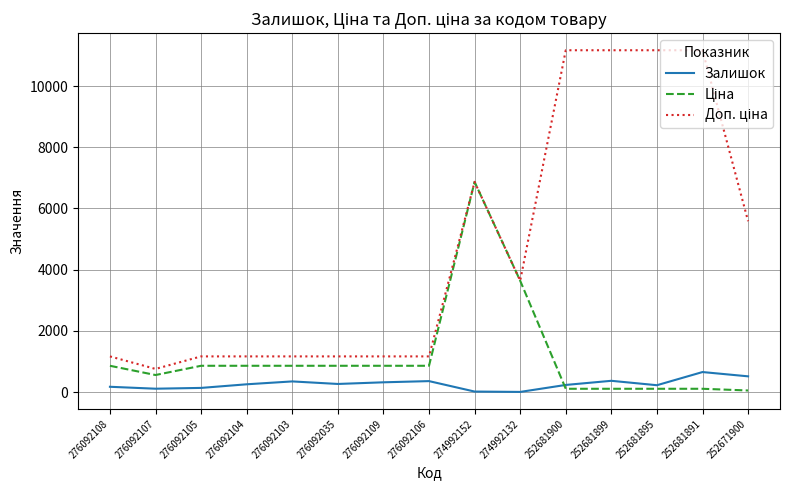

At which category is the sum across all series the highest?

274992152